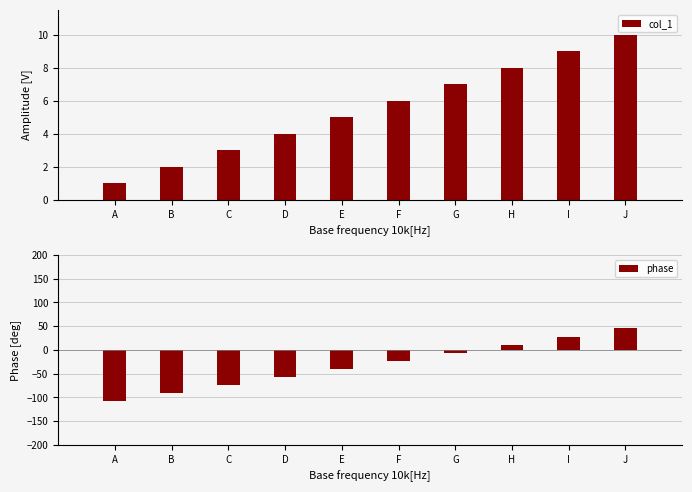

Reading left to right, what are all the values shown in this chart?

col_1: A=1	B=2	C=3	D=4	E=5	F=6	G=7	H=8	I=9	J=10
phase: A=-108	B=-91	C=-74	D=-57	E=-40	F=-23	G=-6	H=11	I=28	J=45